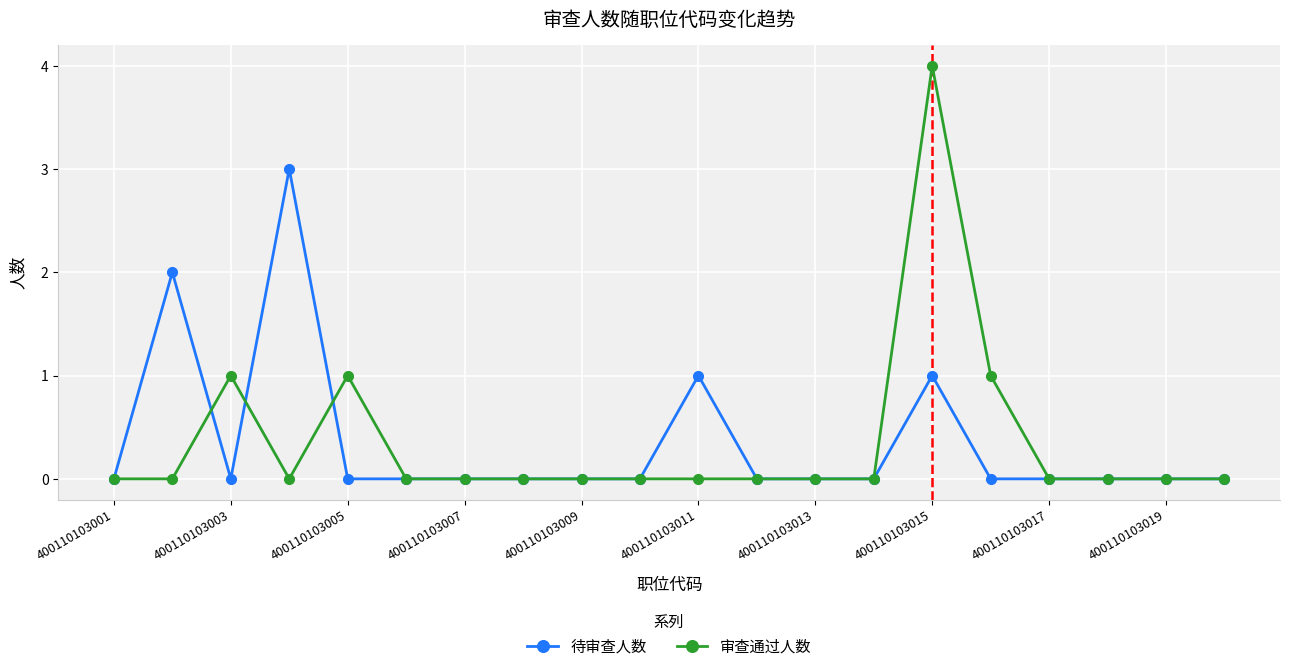

True or false: 审查通过人数 has more than 1 interior local peaks.

True